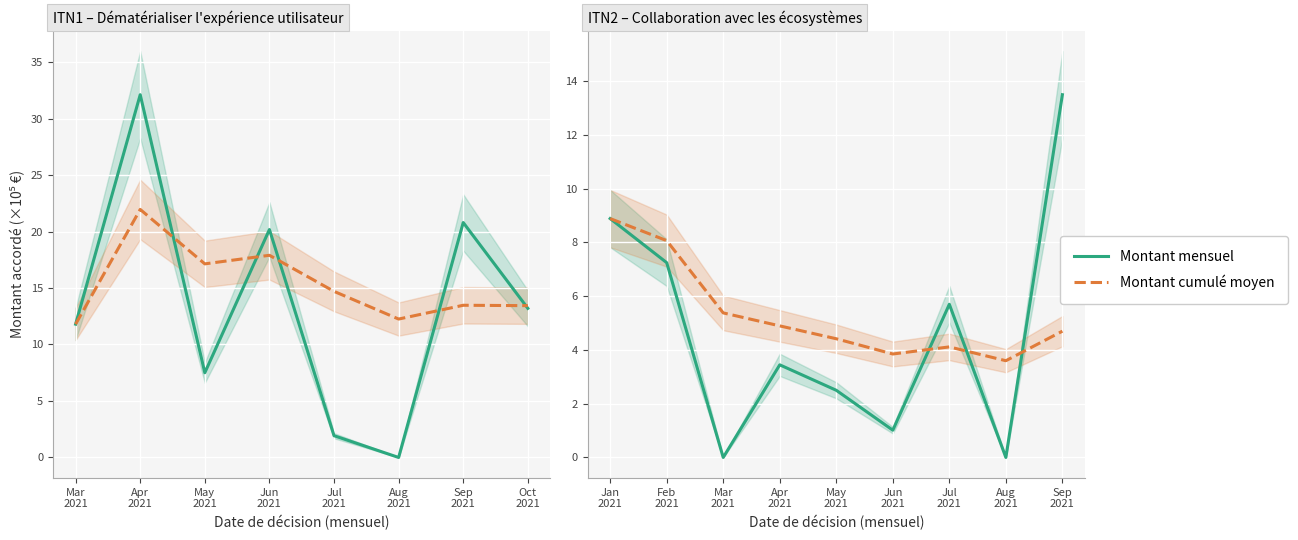

At how many categories does at least one series exceed 11?

1